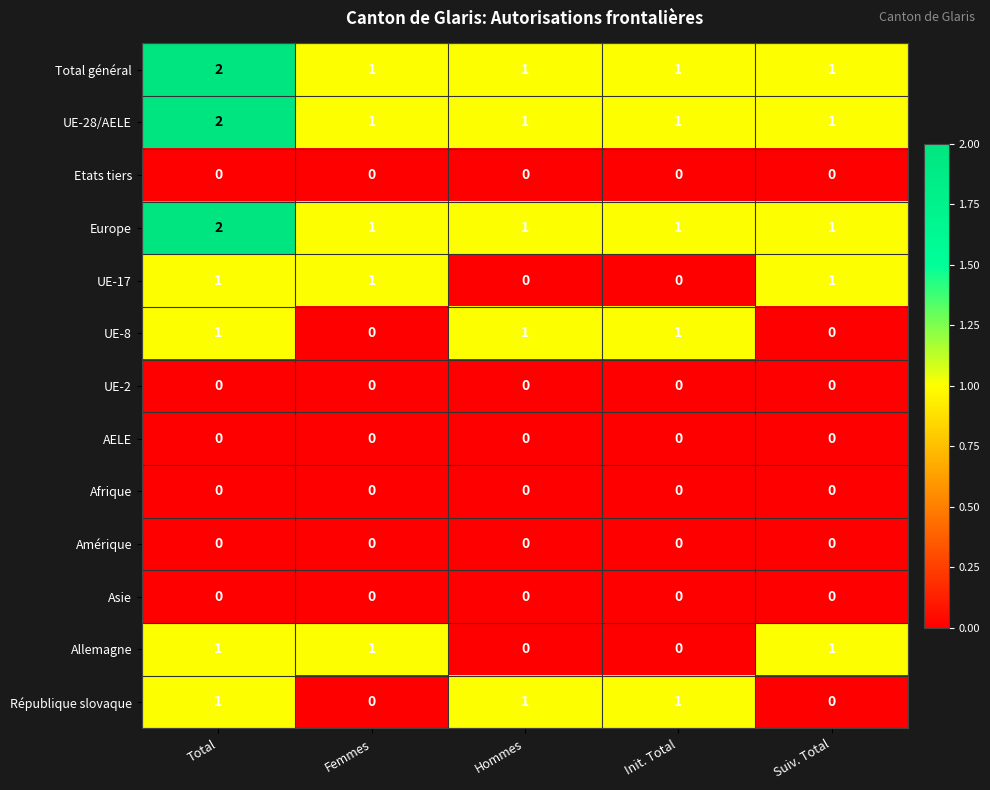

What is the sum of all Allemagne values?

3